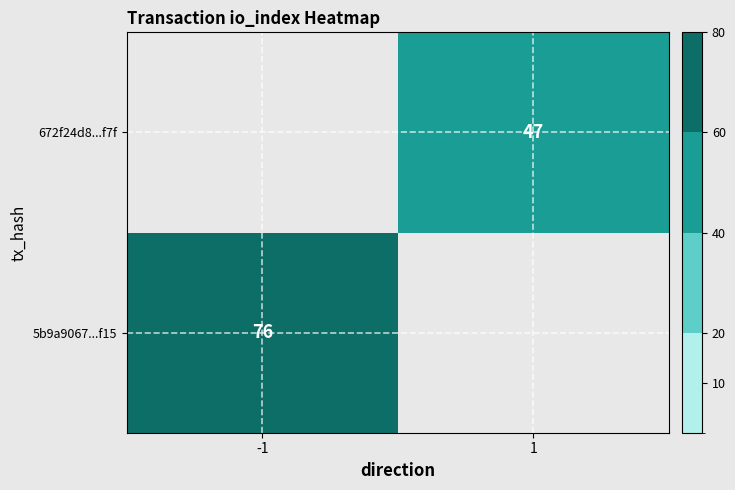

The 5b9a9067...f15 series shows 76 at -1. True or false?

True